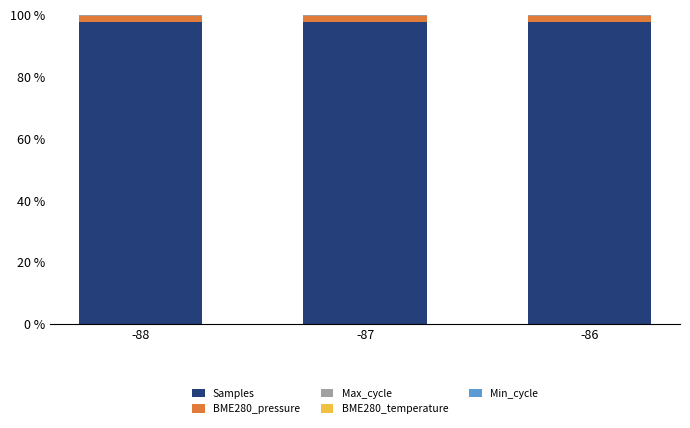

Does the chart contain stacked bars?

Yes